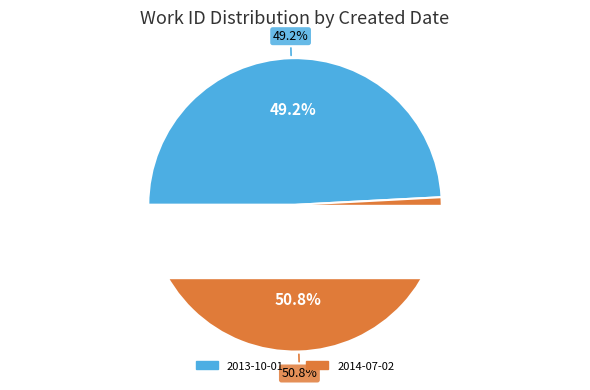

Is it true that 2014-07-02 is 62% of the pie?

False